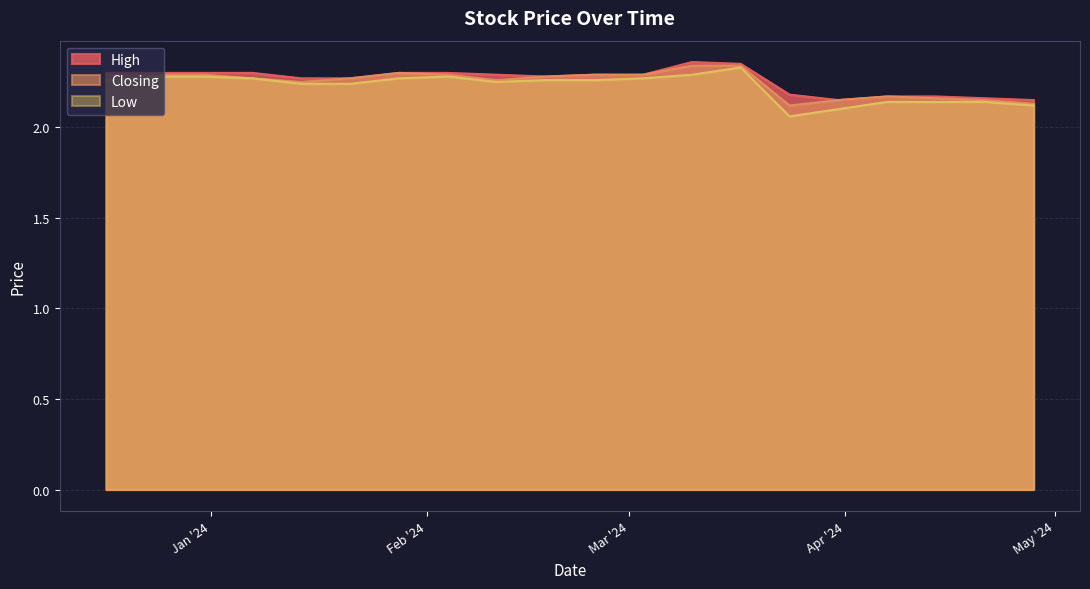

What is the minimum value shown in the chart?

2.1